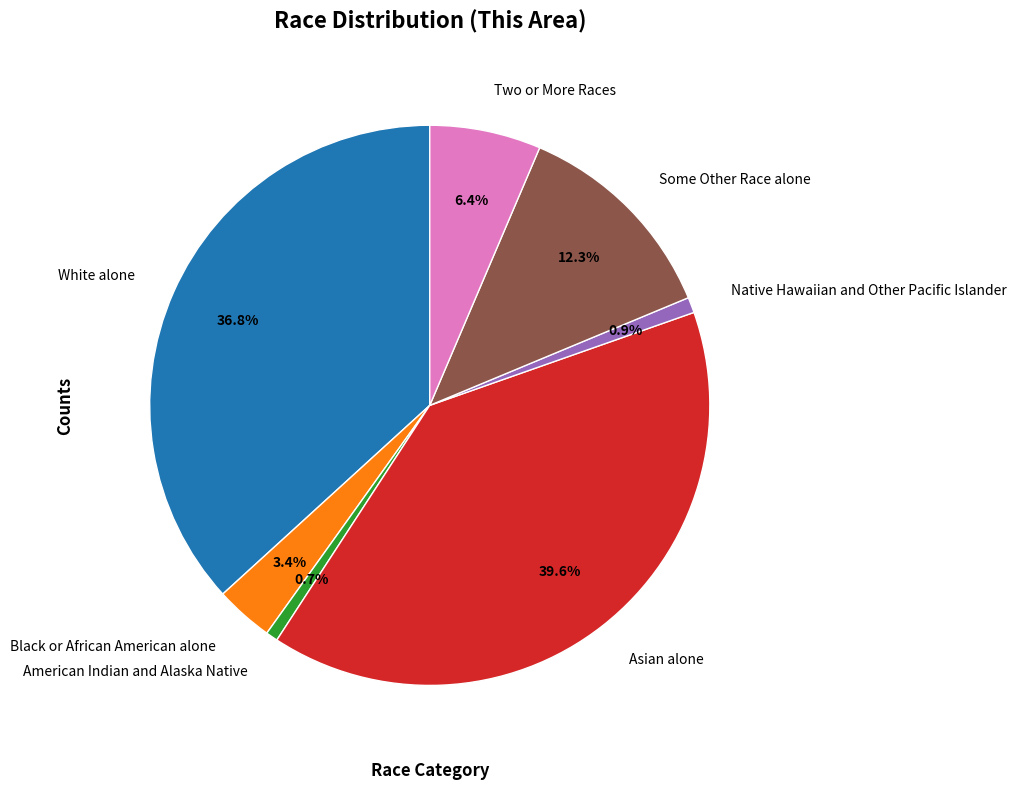

To the nearest percent, what is the average slice percentage?

14%